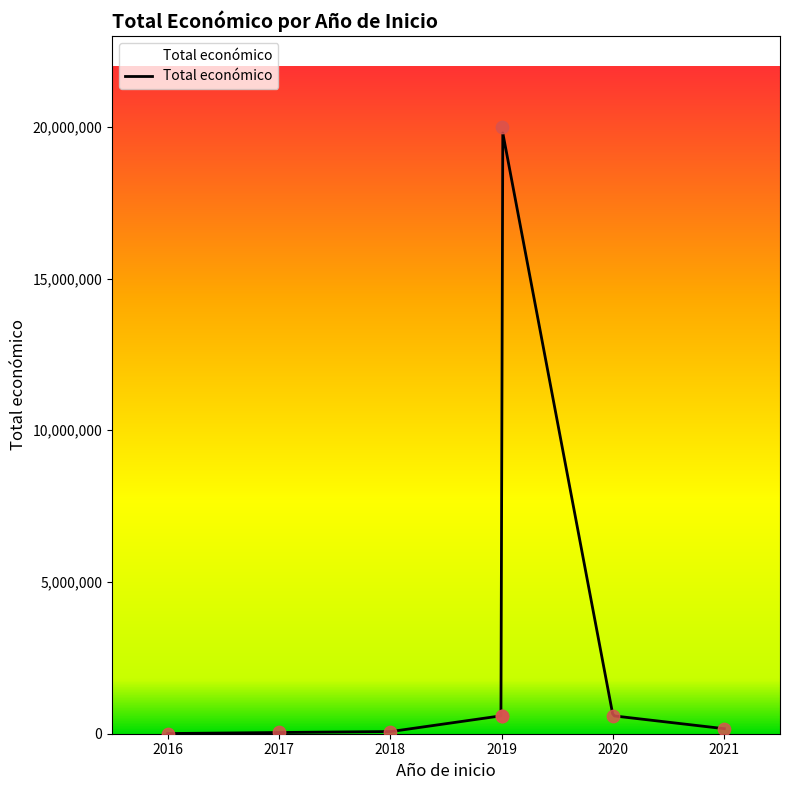

Between 2019 and 2017, which is larger?

2019